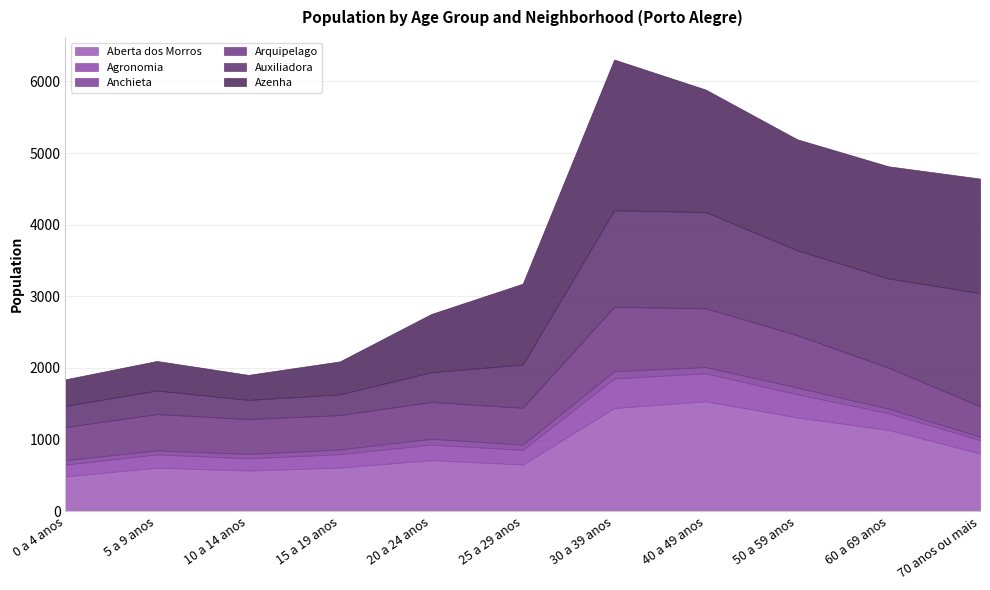

Count the number of data series in this chart.

6